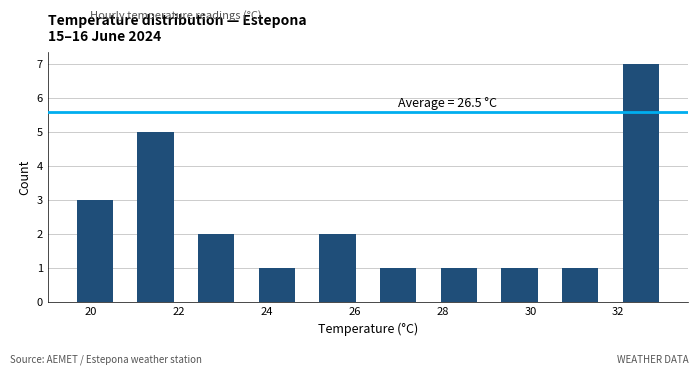

Which range on the x-axis has the tallest bar?

31.82 to 33.20